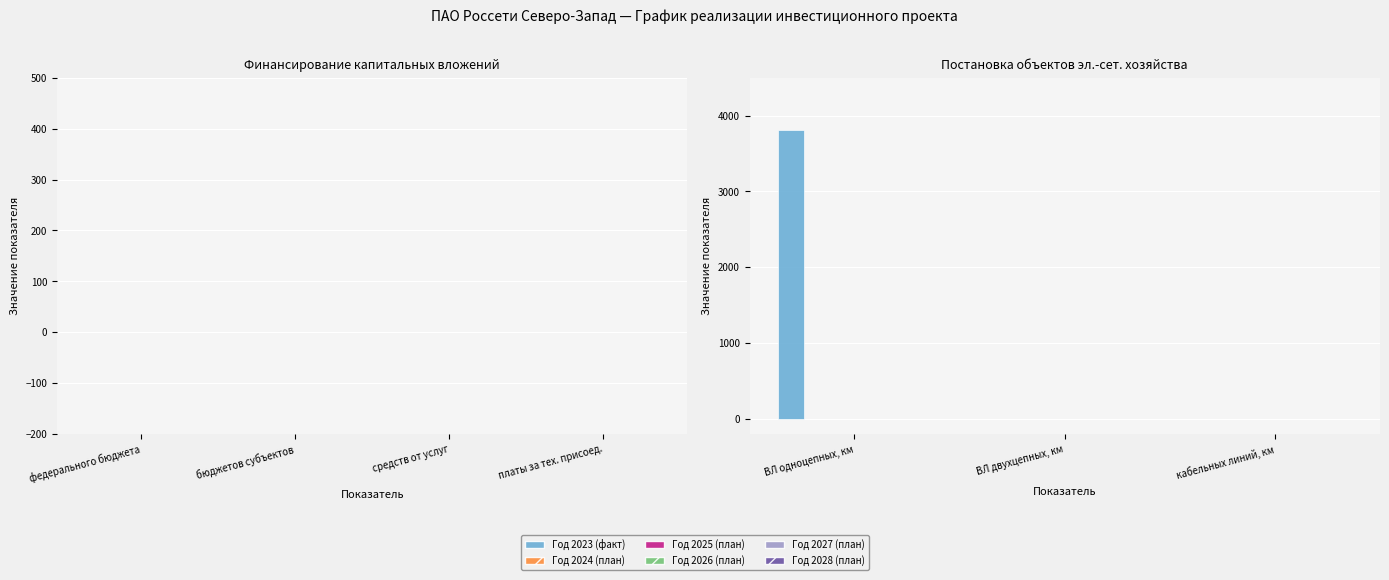

What is the sum of all values?

3816